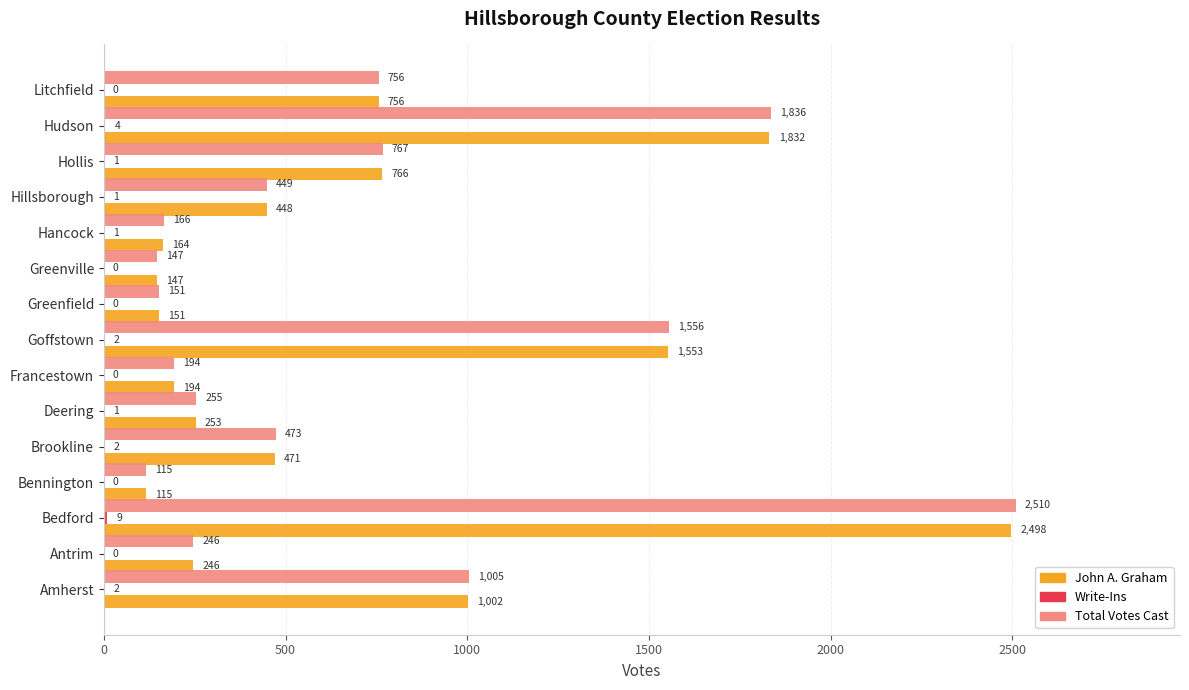

Where is John A. Graham nearest to the value 1306?

Goffstown